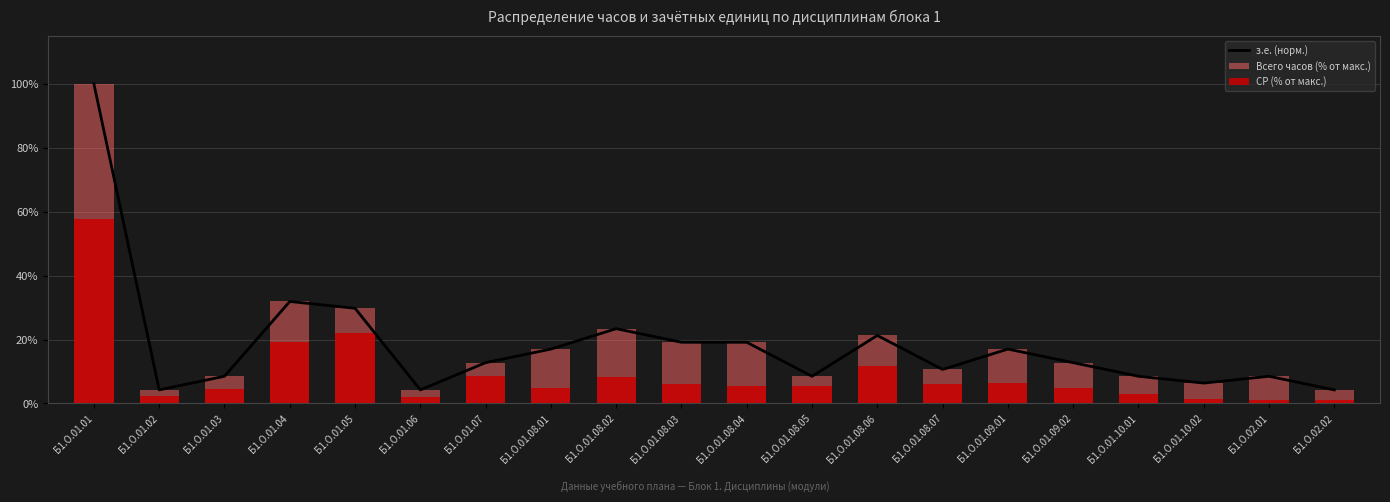

True or false: Всего часов (% от макс.) has a value of 22.8 at Б1.О.01.08.01.

False